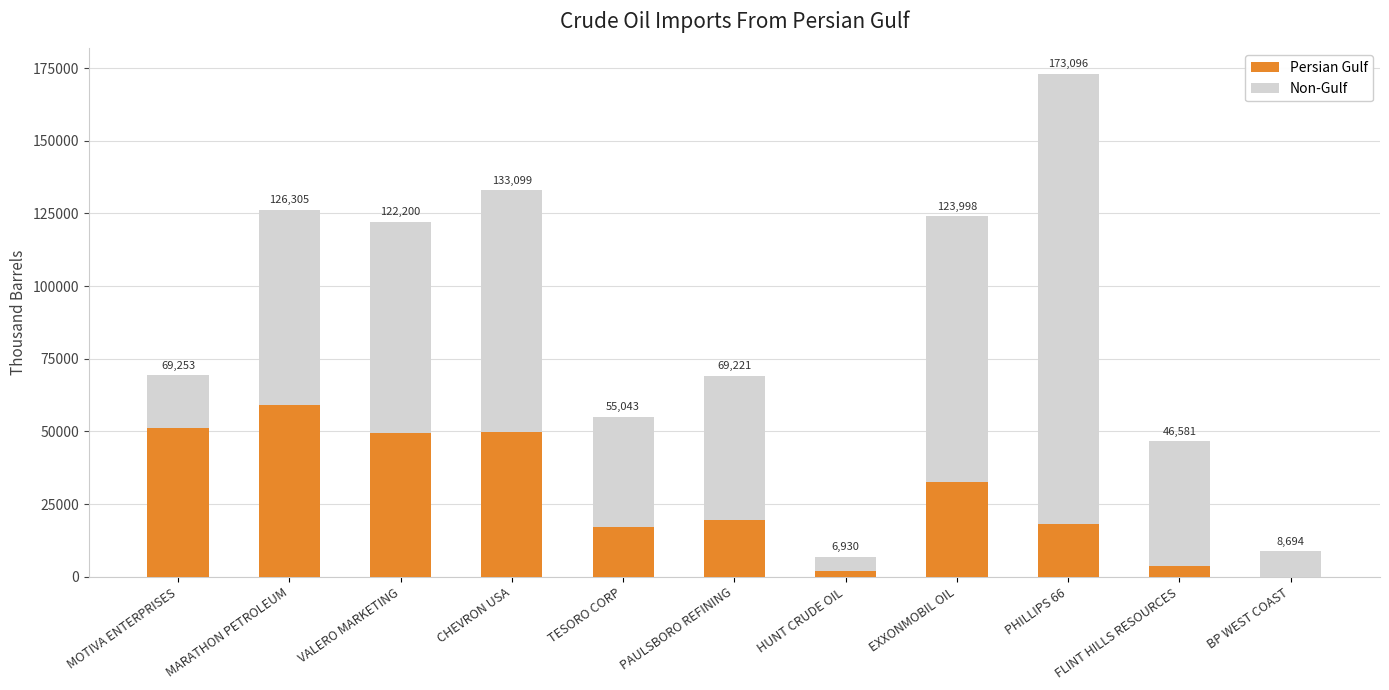

What value does the Persian Gulf series have at CHEVRON USA, to the nearest 10?

49920